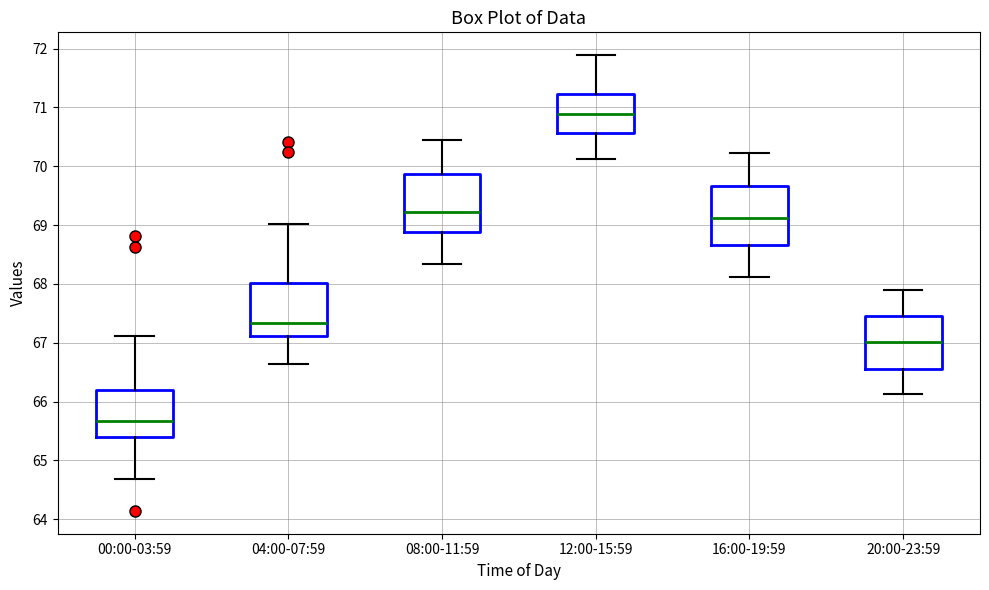

Which box has the highest median line?

12:00-15:59